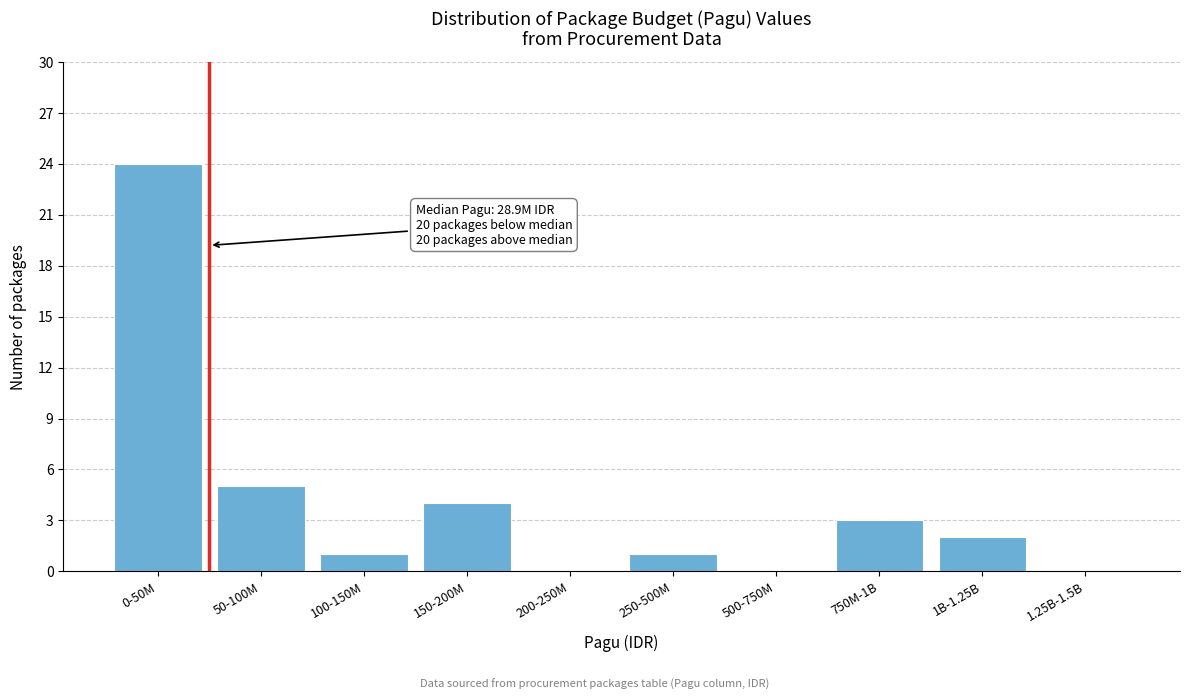

Reading right to left, extract all data points from this chart.

1.25B-1.5B=0	1B-1.25B=2	750M-1B=3	500-750M=0	250-500M=1	200-250M=0	150-200M=4	100-150M=1	50-100M=5	0-50M=24